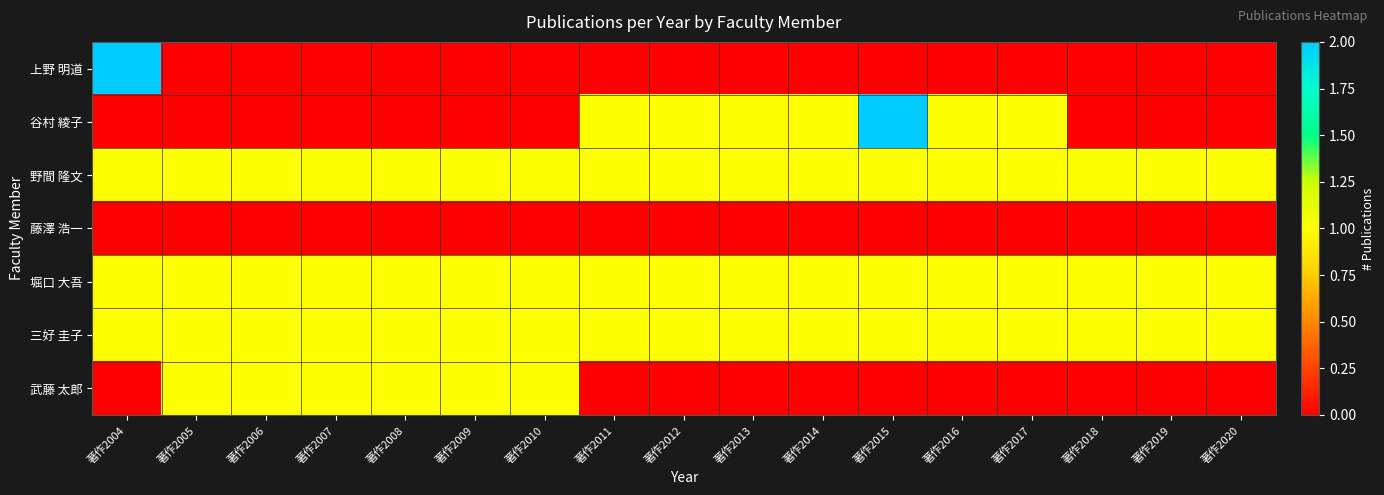

What is the total value across all series at 著作2013?

4